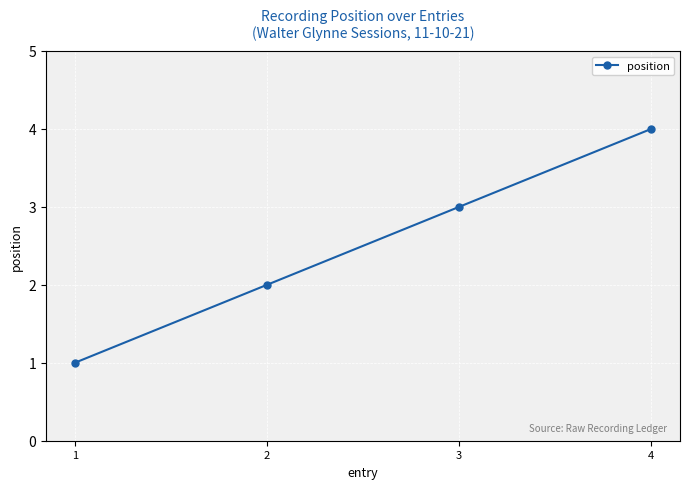

Which label corresponds to the smallest value in the chart?

1